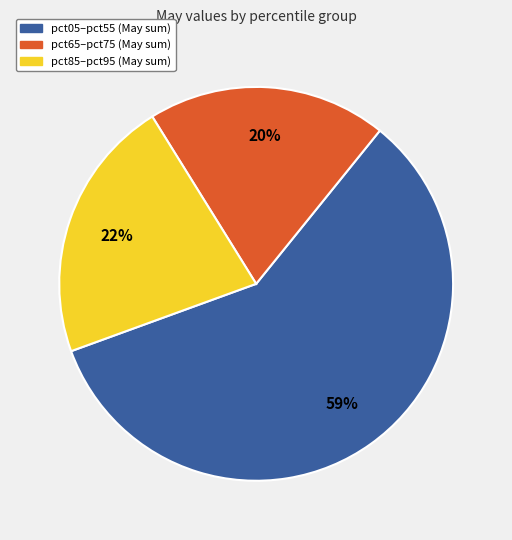

To the nearest percent, what is the difference between the pct05–pct55 (May sum) and pct65–pct75 (May sum) slice percentages?

39%